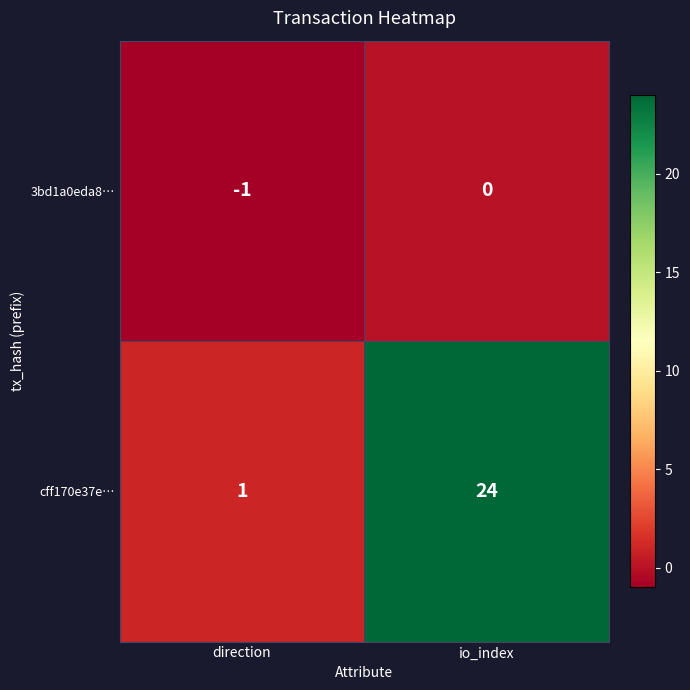

Where is 3bd1a0eda8… nearest to the value 0?

io_index